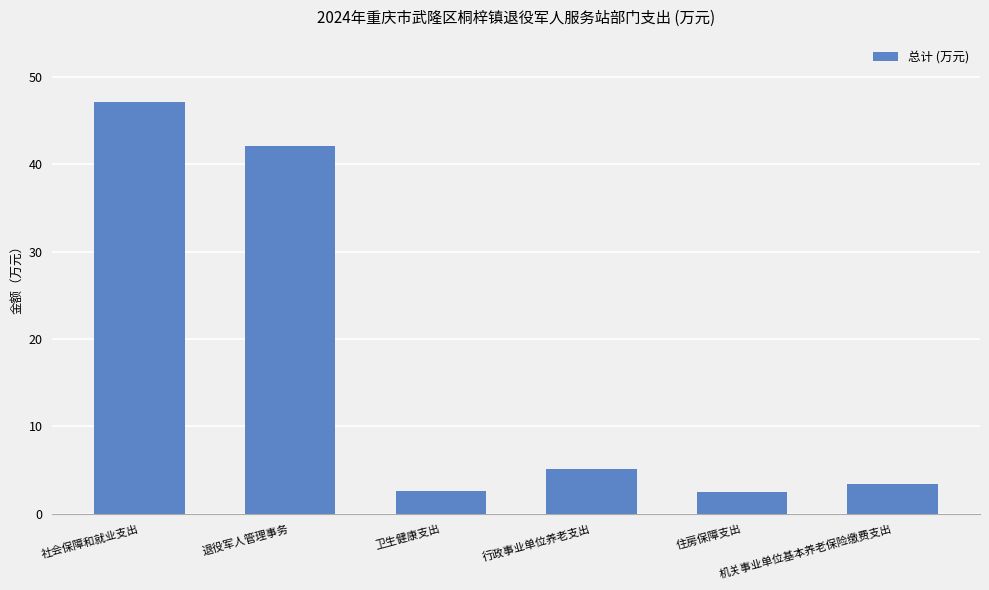

What is the value of the 5th bar from the left?

2.5